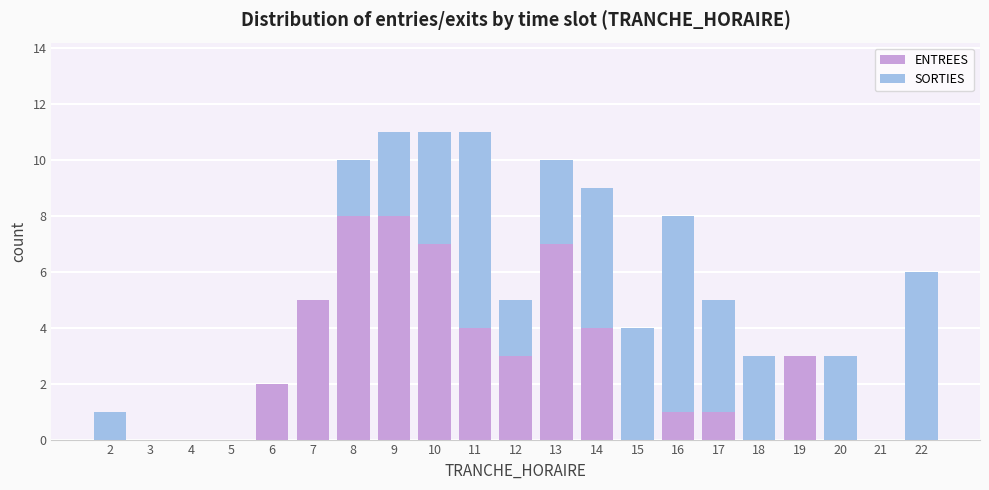

What is the highest value of the ENTREES series?

8